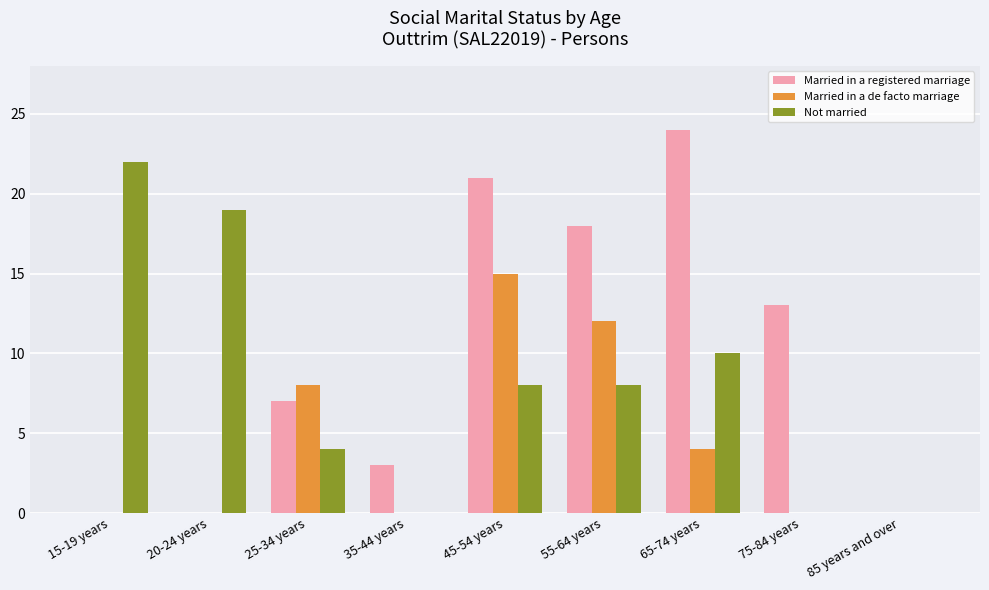

Count the number of categories in the chart.

9